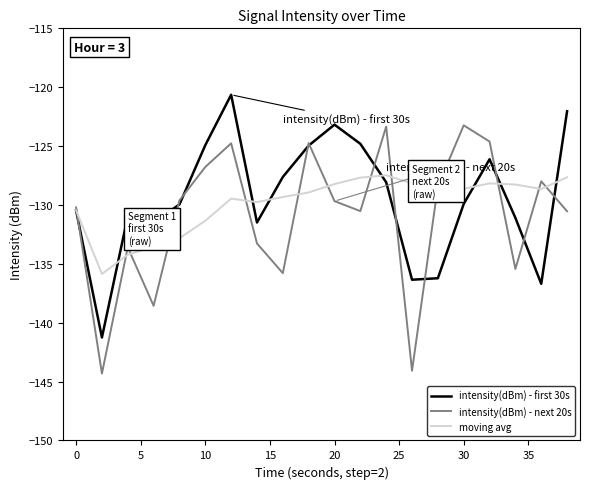

List the series in order of their peak value, lowest first.

moving avg, intensity(dBm) - next 20s, intensity(dBm) - first 30s